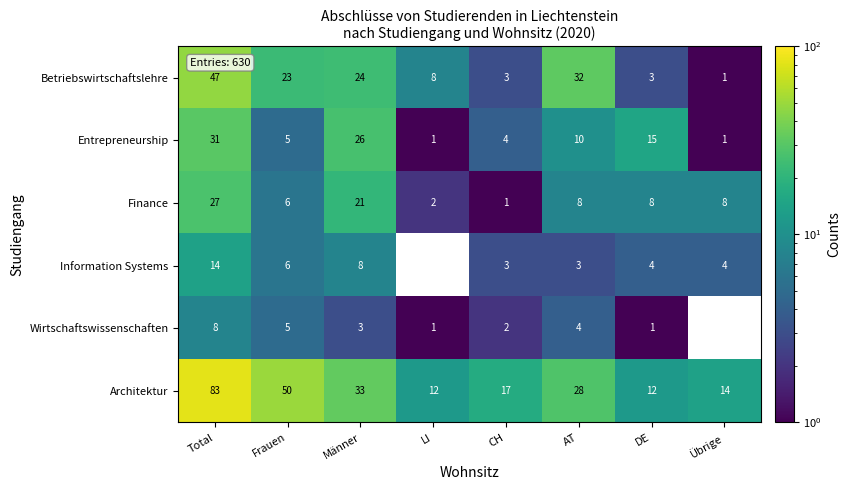

The value of Betriebswirtschaftslehre at Total is 13.1. True or false?

False